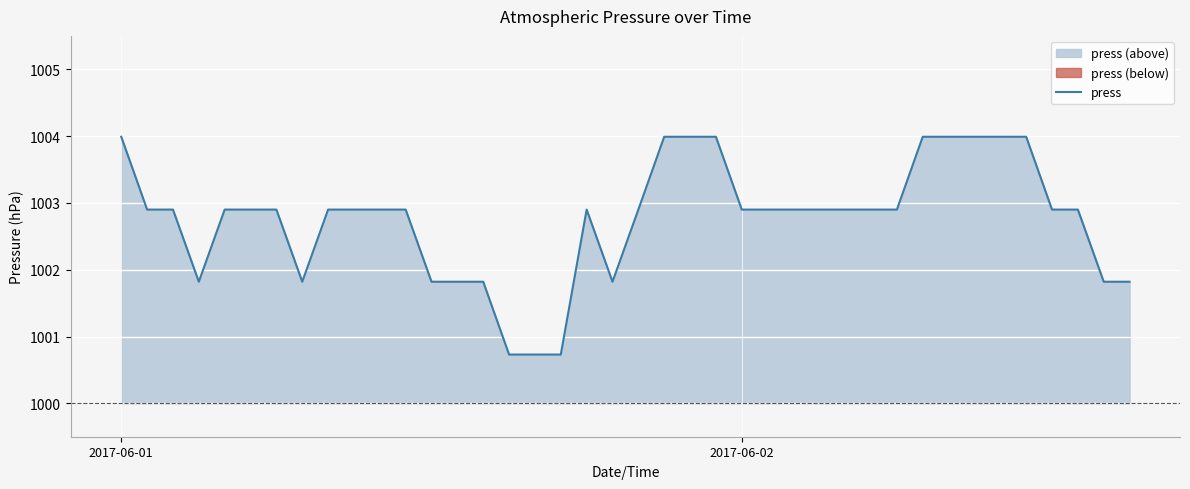

What is the maximum value for press?

1004.0